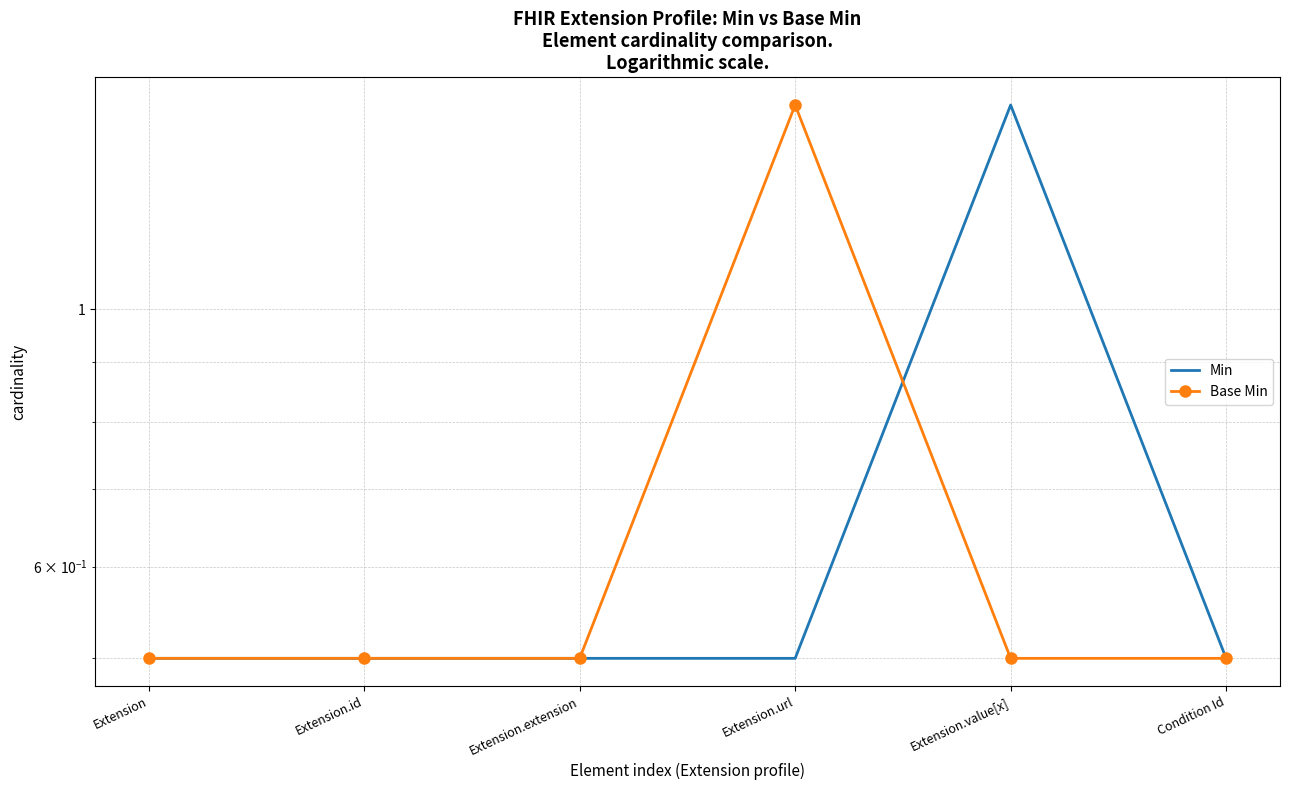

Which series has the widest spread of values?

Min